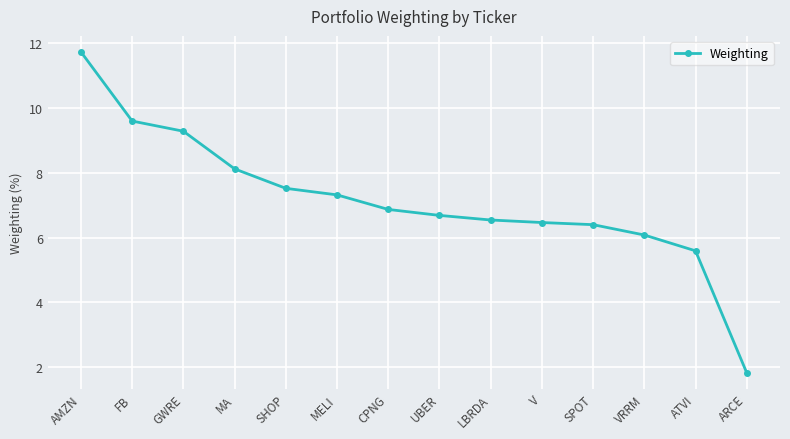

The chart shows a value of 11.7 at AMZN. True or false?

True